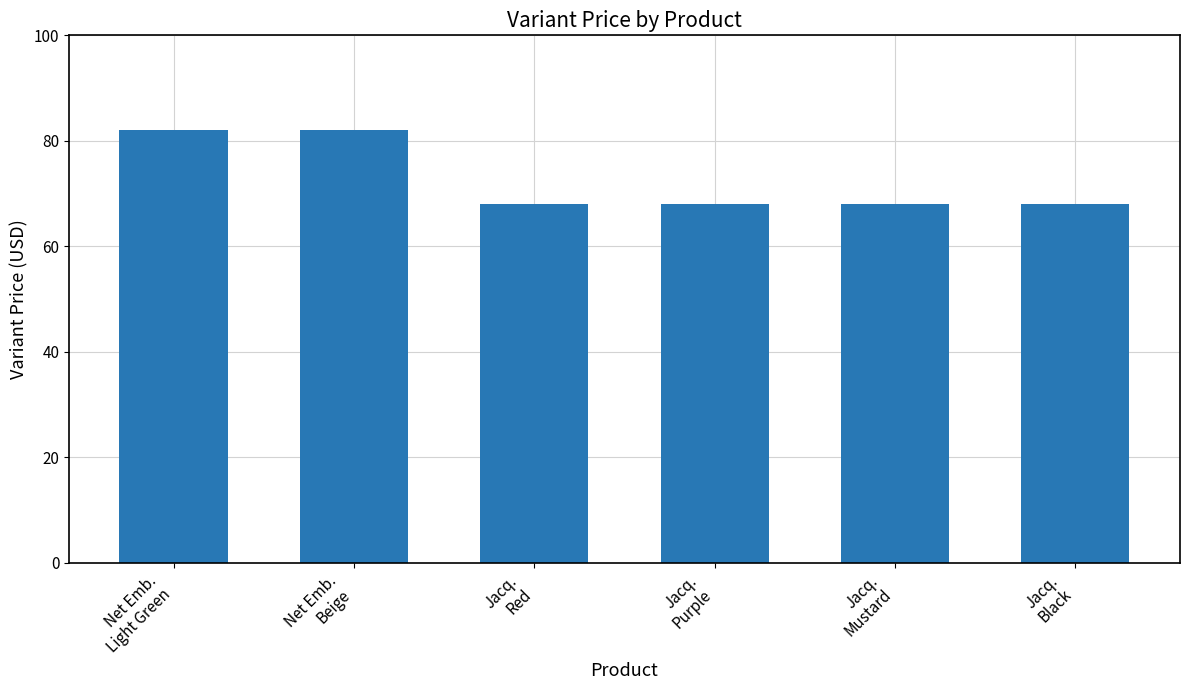

What is the value of the 5th bar from the left?

68